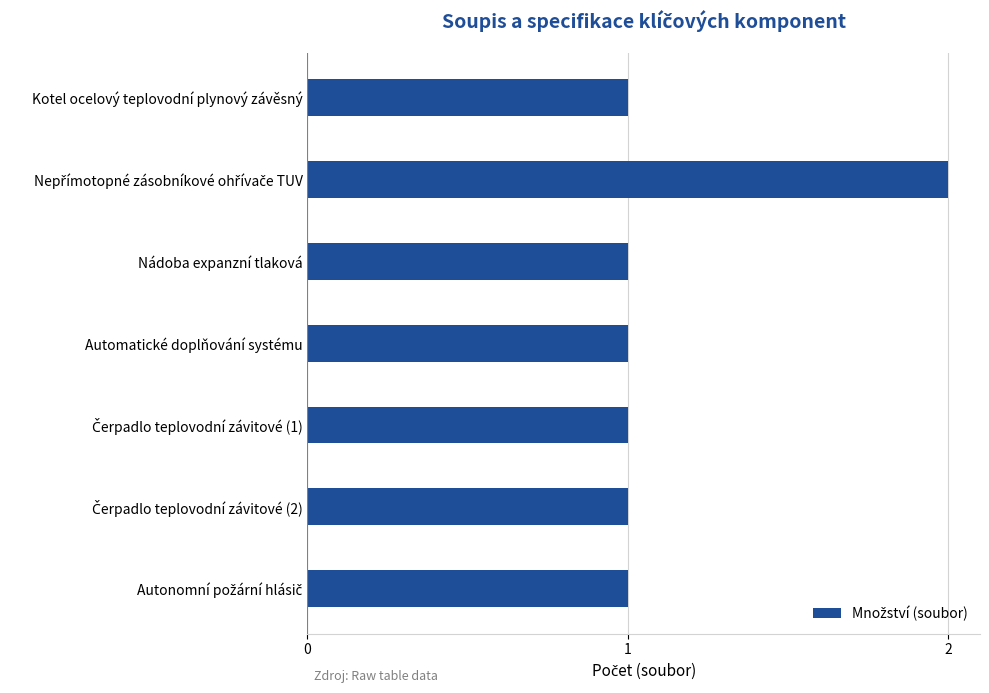

What is the sum of all values?

8